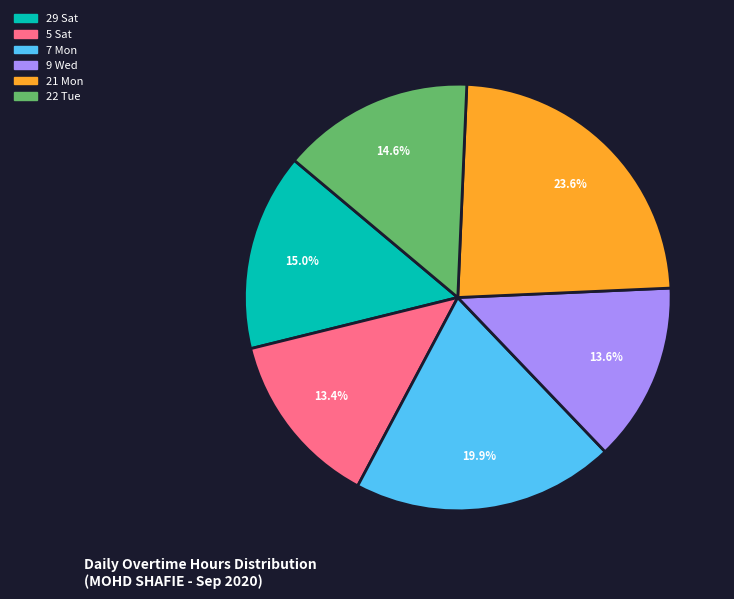

Is it true that 22 Tue is 15% of the pie?

True